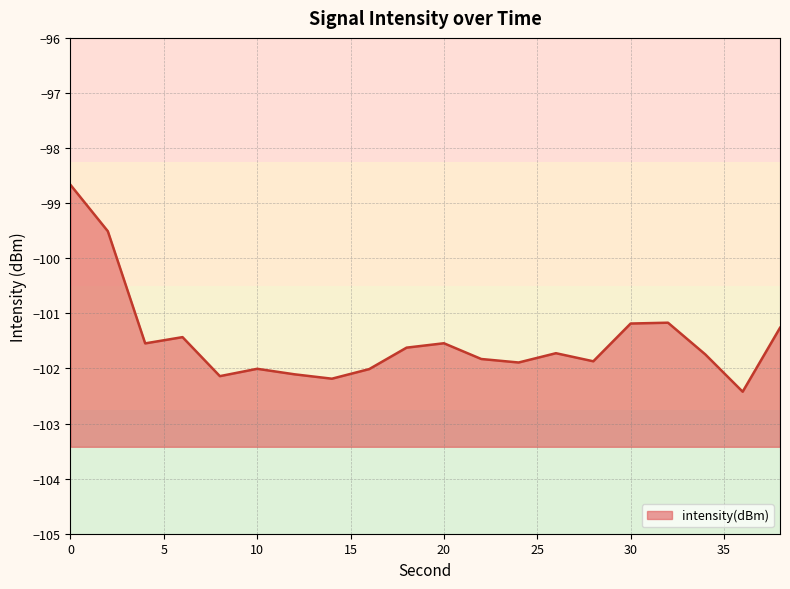

True or false: the data has more than 0 interior local peaks.

True